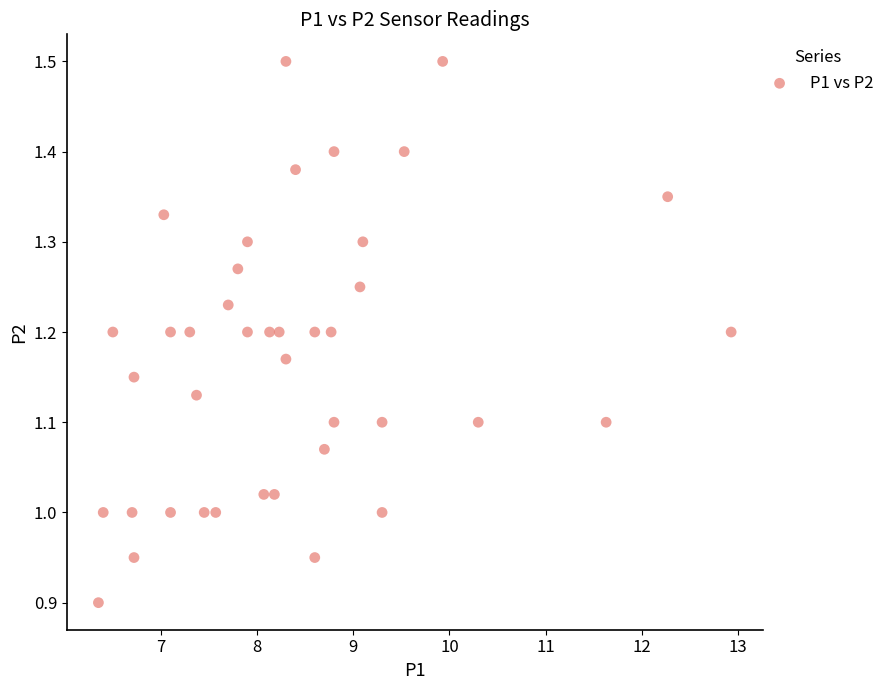

What is the range of Y values (max minus min)?

0.6